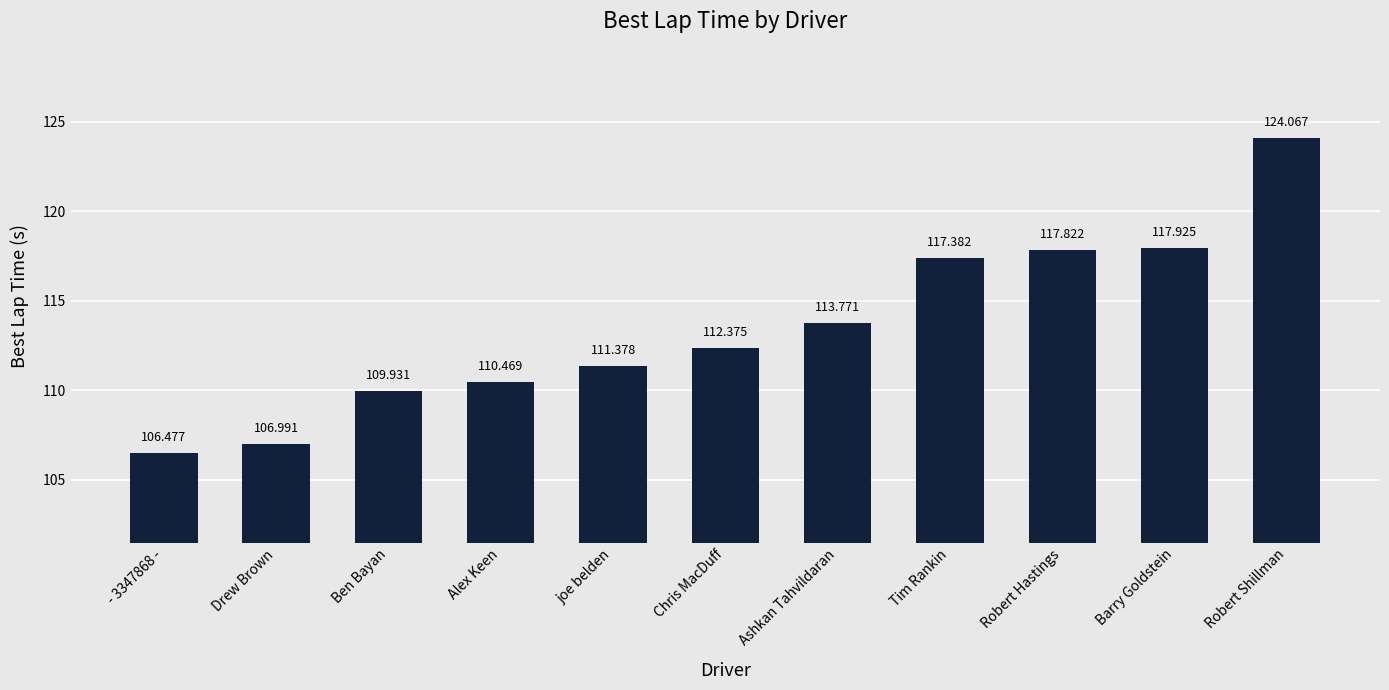

Rank the categories by value from lowest to highest.

- 3347868 -, Drew Brown, Ben Bayan, Alex Keen, joe belden, Chris MacDuff, Ashkan Tahvildaran, Tim Rankin, Robert Hastings, Barry Goldstein, Robert Shillman